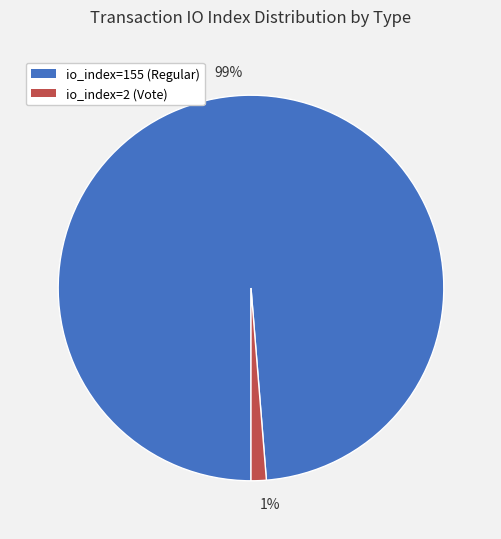

How many segments does this pie chart have?

2